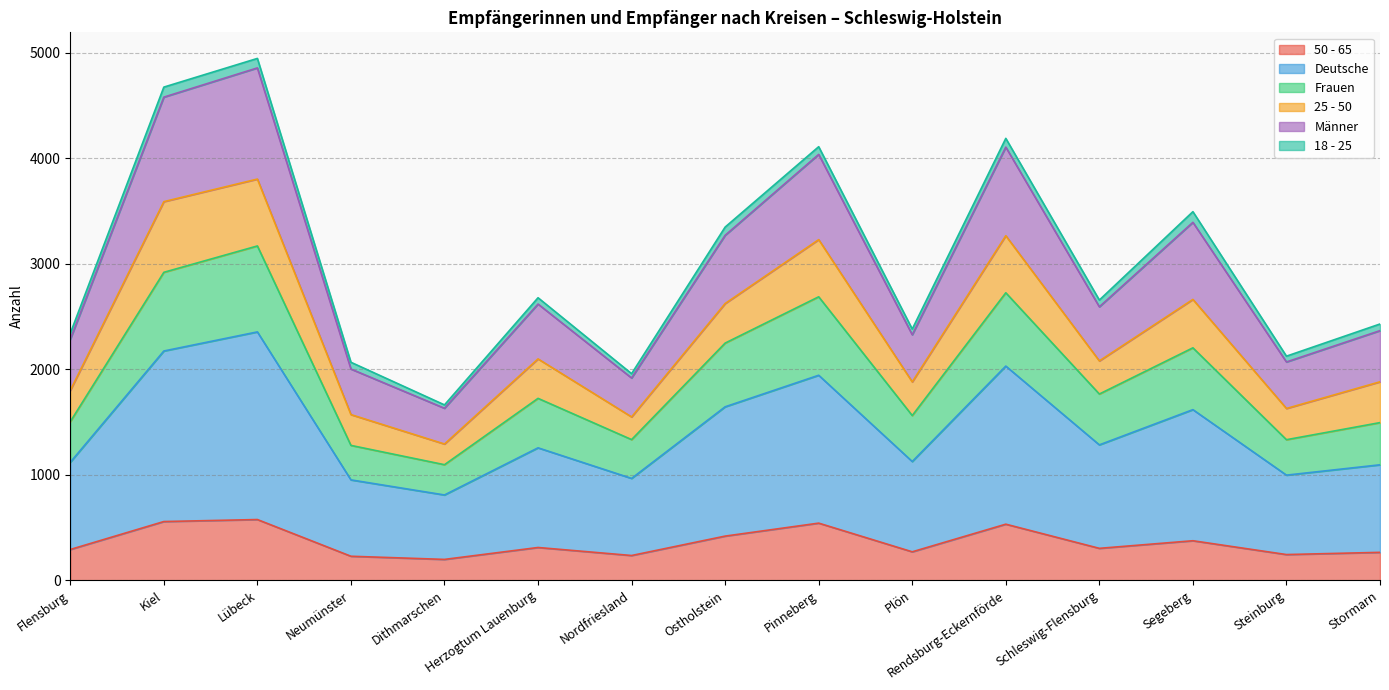

The 50 - 65 series shows 140 at Segeberg. True or false?

False